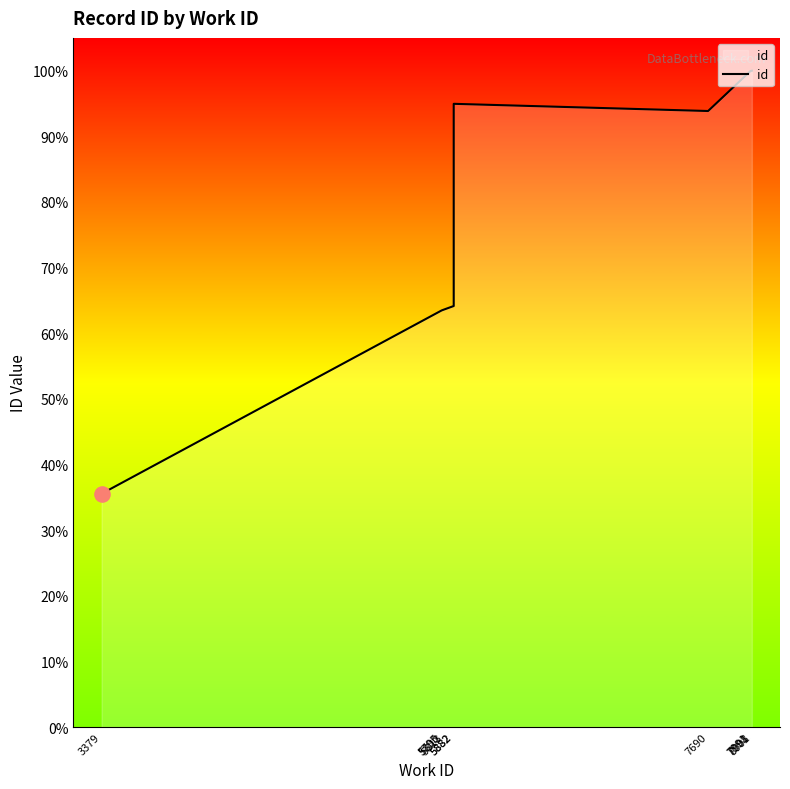

What is the change in value from 5813 to 5882?

+131